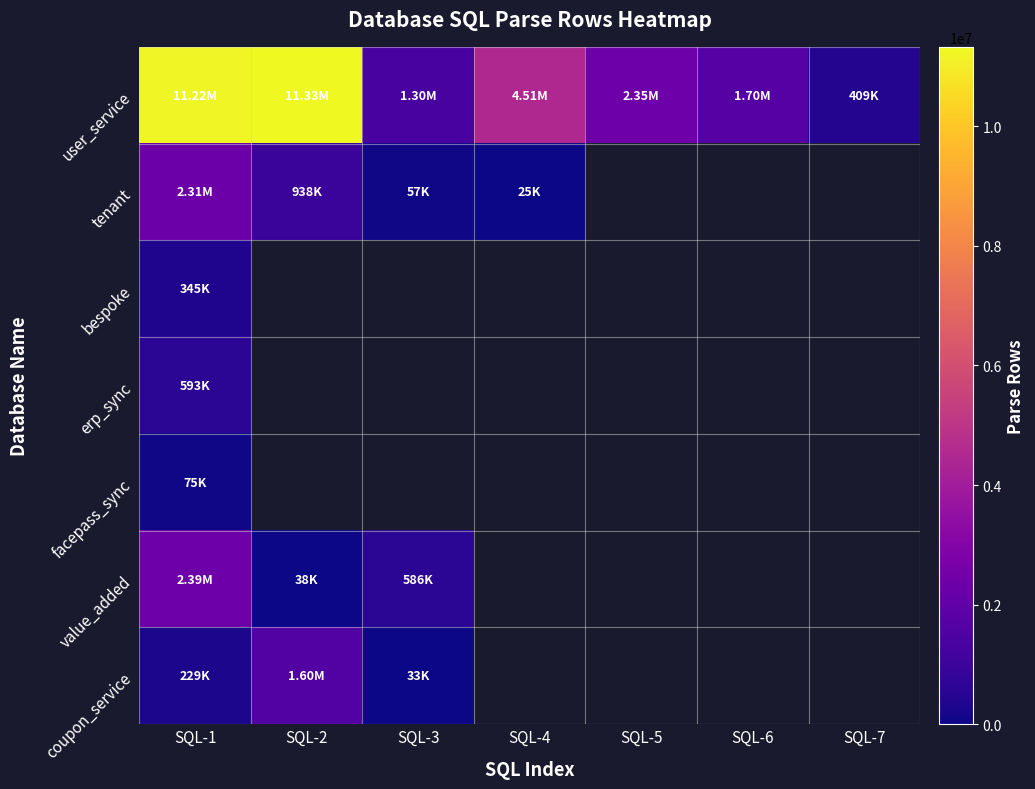

What is the greatest value displayed?

11328309.0